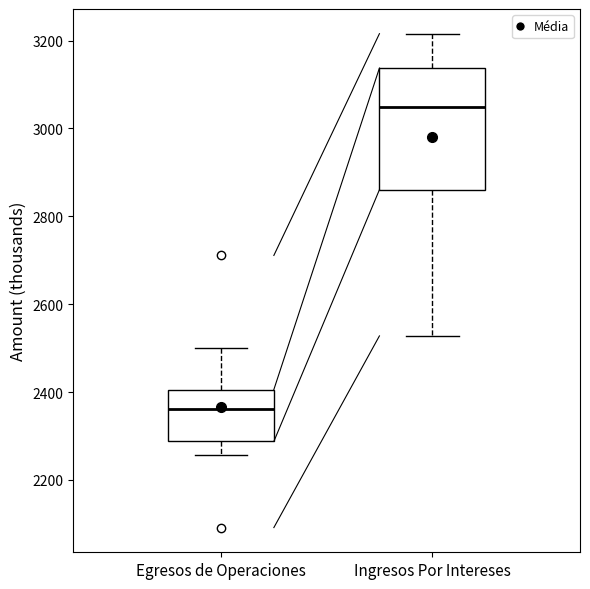

Comparing the boxes themselves (not the whiskers), which one is the tallest?

Ingresos Por Intereses